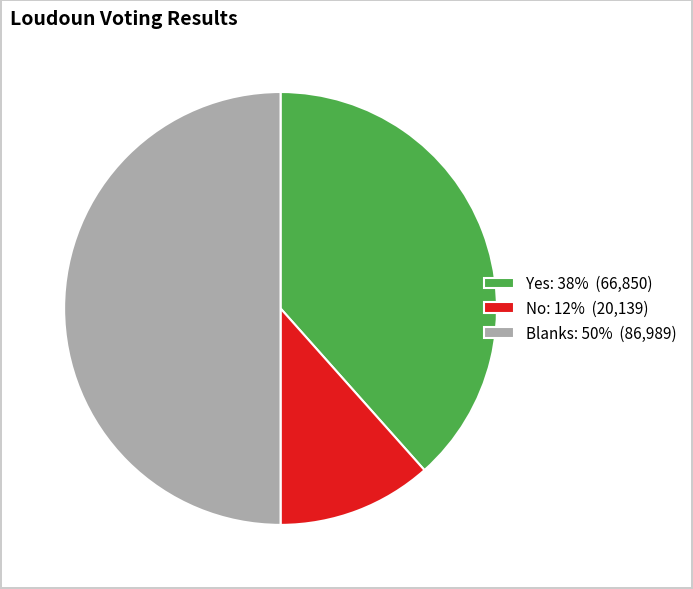

Is it true that Yes: 38% (66,850) is 51% of the pie?

False